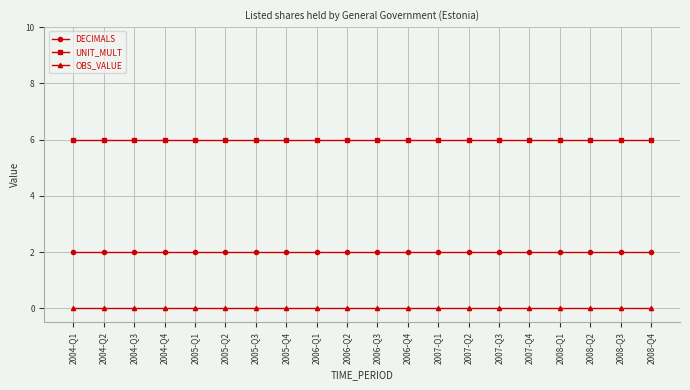

True or false: OBS_VALUE and UNIT_MULT intersect in this chart.

False